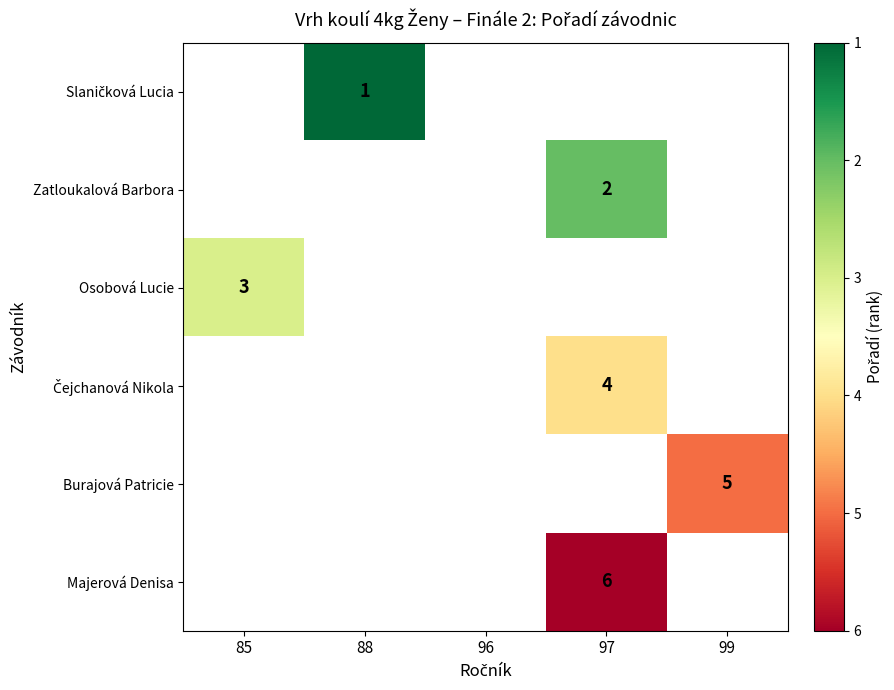

Is it true that Burajová Patricie equals 5 at 99?

True